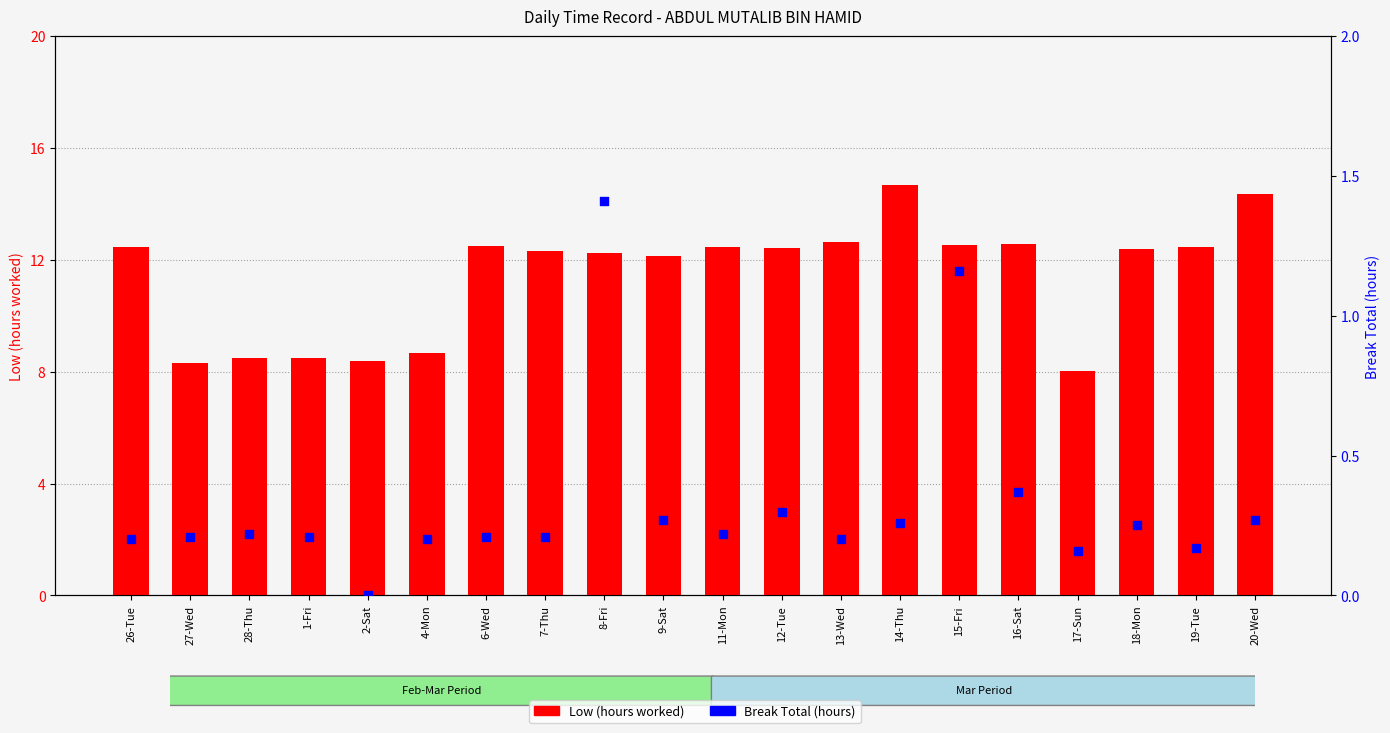

What are all the series names shown in the legend?

Low (hours worked), Break Total (hours)